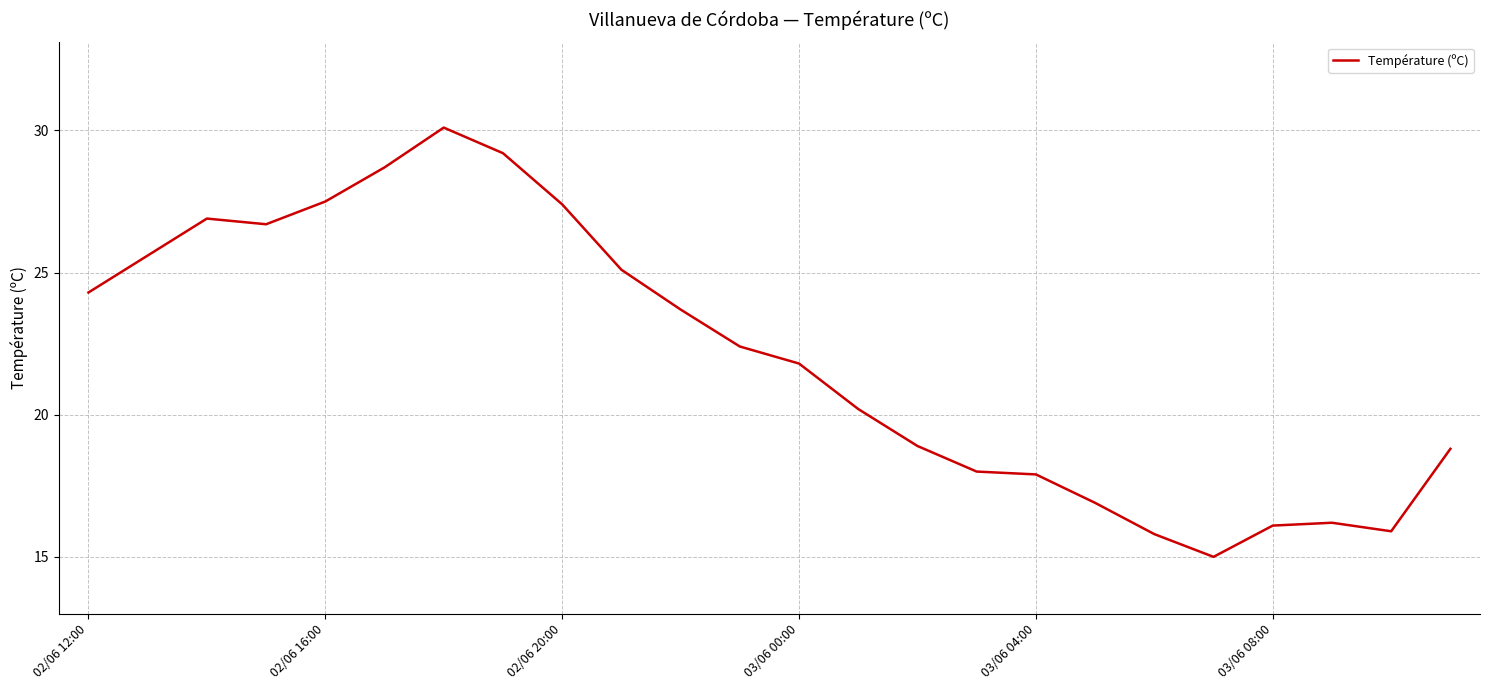

What is the sum of all values?

529.1